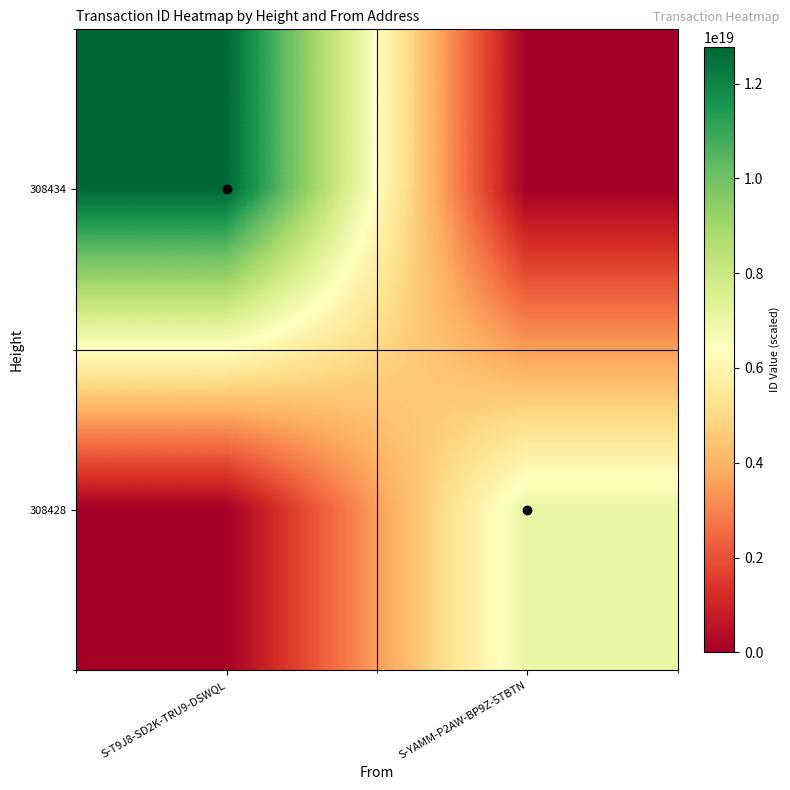

Which series has the largest range (max minus min)?

308434